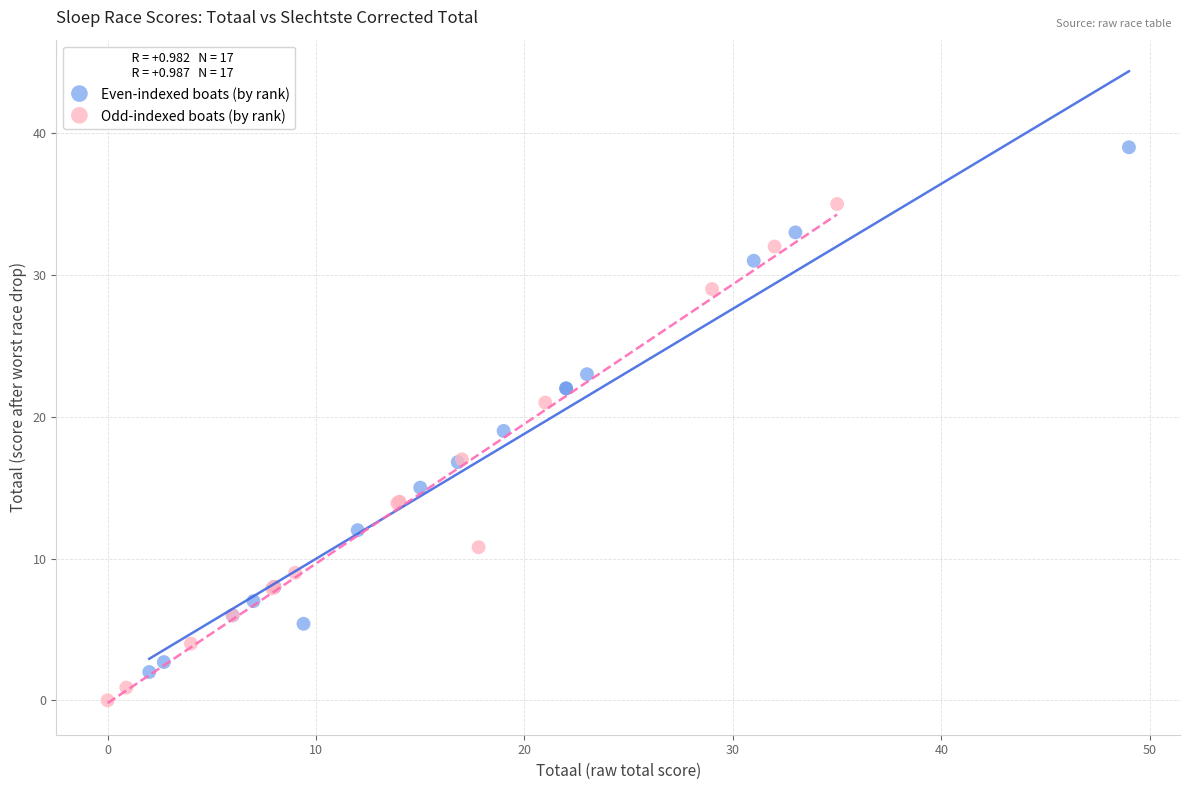

Which series contains the highest Y value?

Even-indexed boats (by rank)